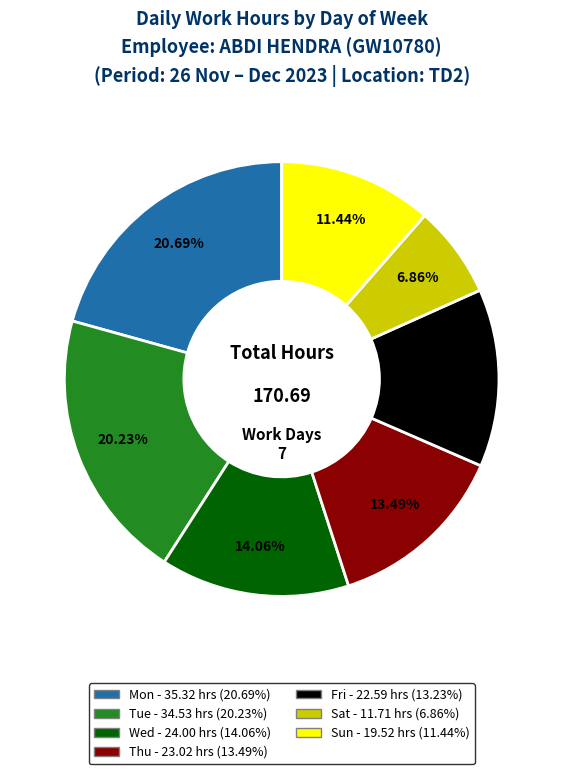

Does Fri account for over 50% of the chart?

No